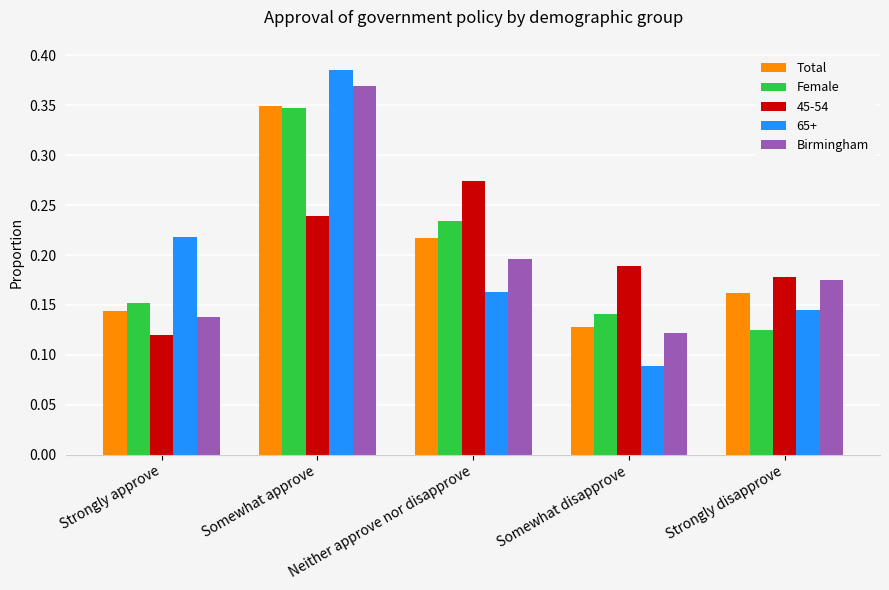

At which category is the sum across all series the highest?

Somewhat approve